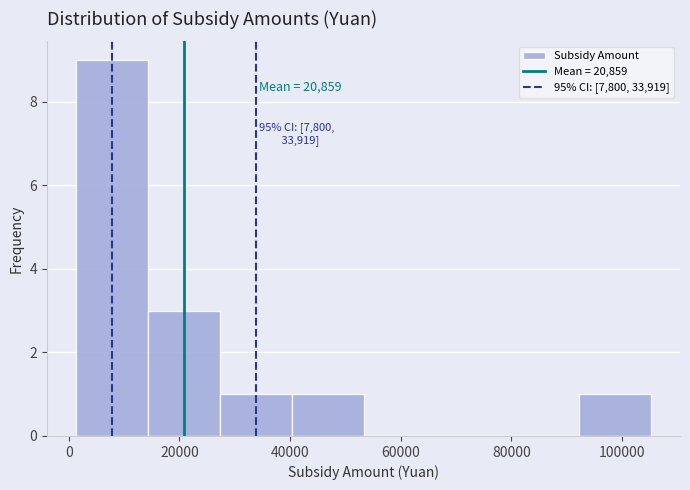

Which range on the x-axis has the tallest bar?

2000 to 14000